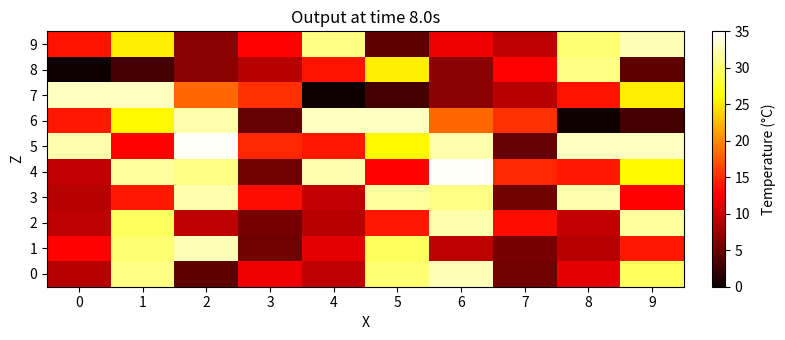

What is the total value across all series at 9?

211.5